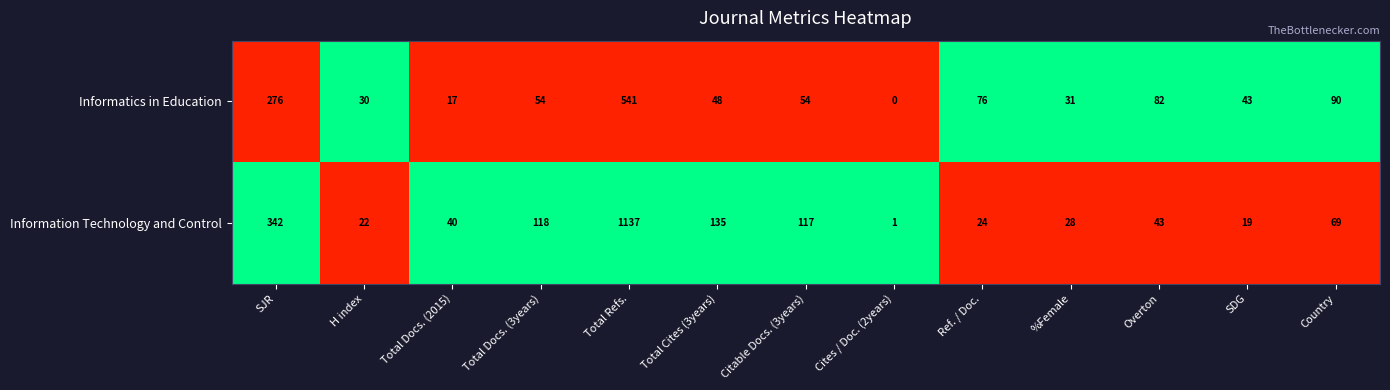

At which label is Informatics in Education closest to 270?

SJR